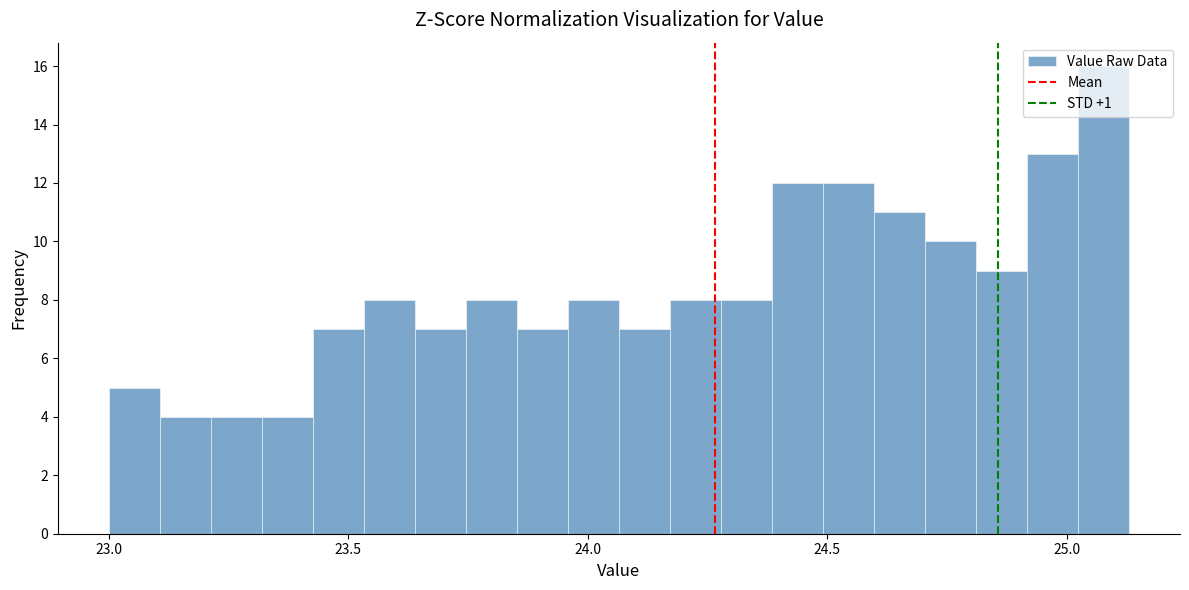

Read against the x-axis, roughly where is the centre of the tallest bar?

25.10